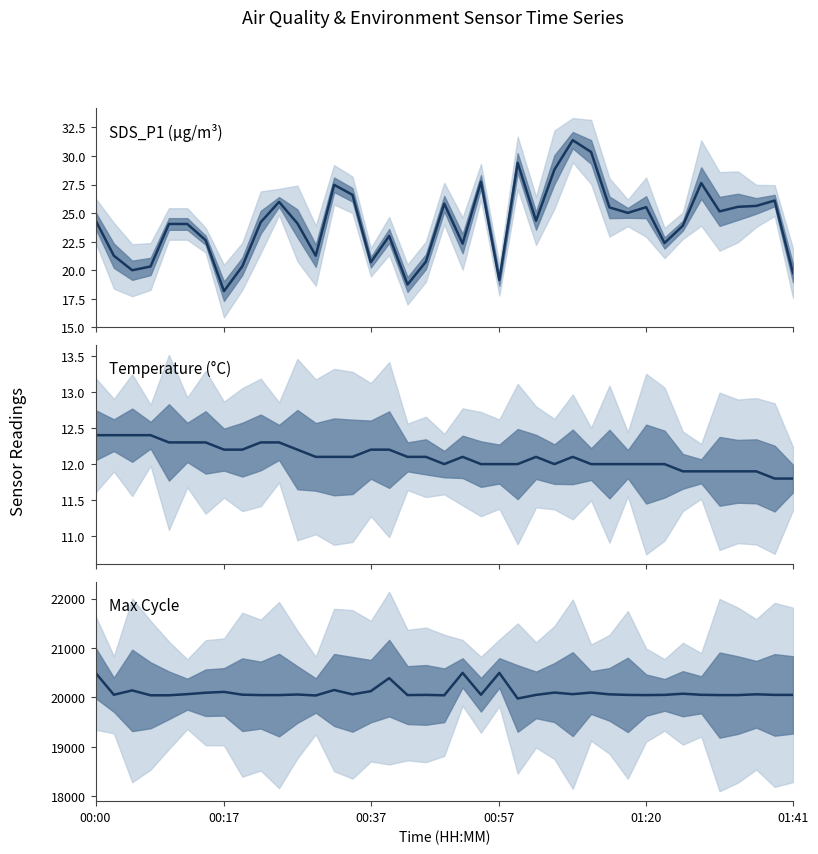

At how many categories does at least one series exceed 5100?

39